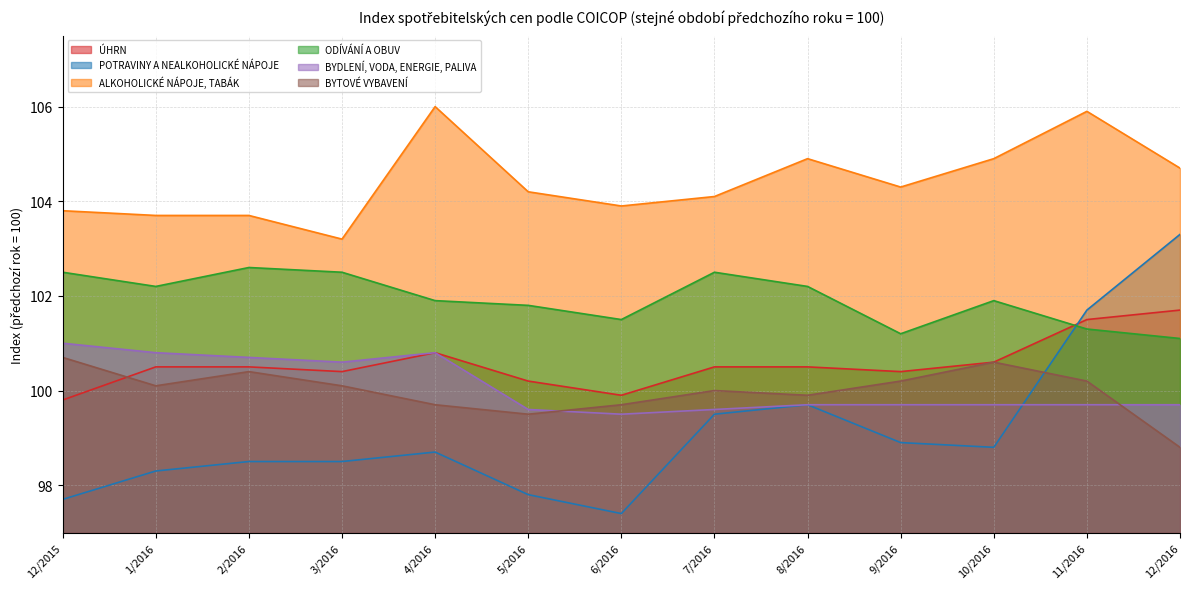

Is the value of ALKOHOLICKÉ NÁPOJE, TABÁK at 4/2016 greater than the value of BYDLENÍ, VODA, ENERGIE, PALIVA at 9/2016?

Yes